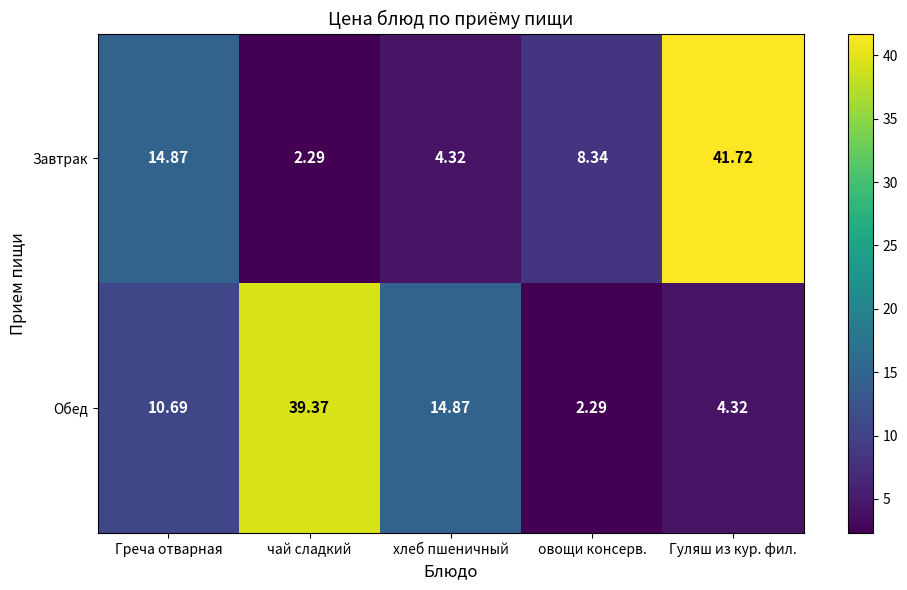

What is the minimum value shown in the chart?

2.3